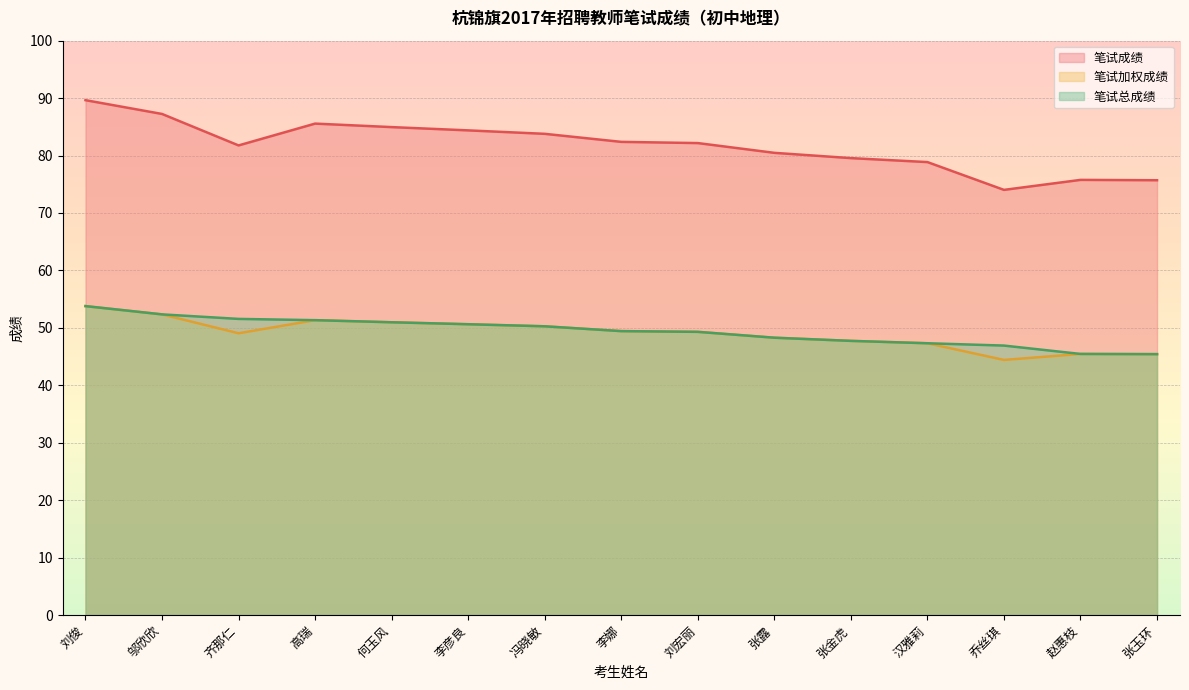

True or false: 笔试加权成绩 has a value of 78.8 at 李彦良.

False